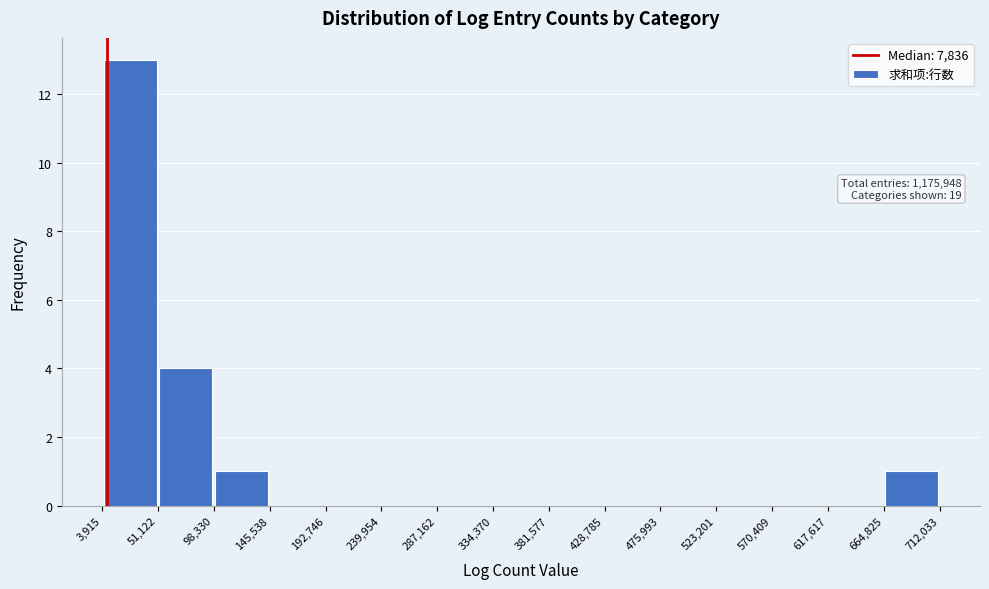

Over which range of the x-axis is the bar tallest?

3,915 to 51,122